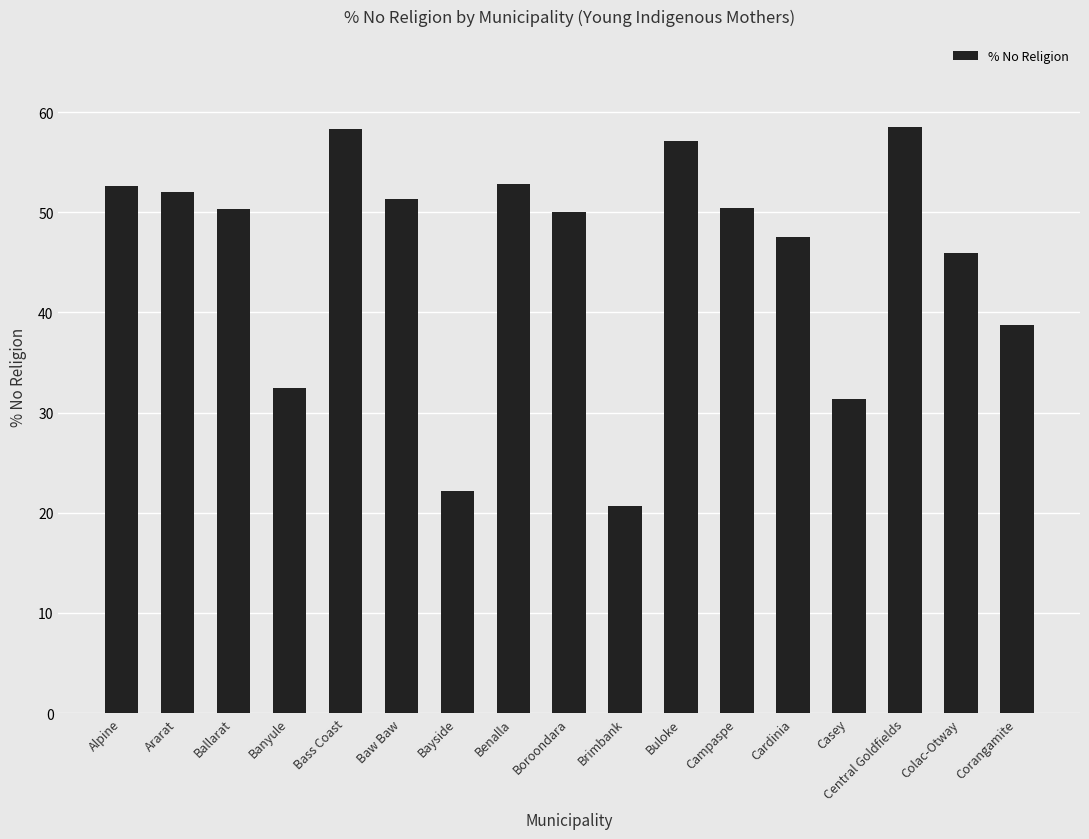

How many series are shown in this chart?

1